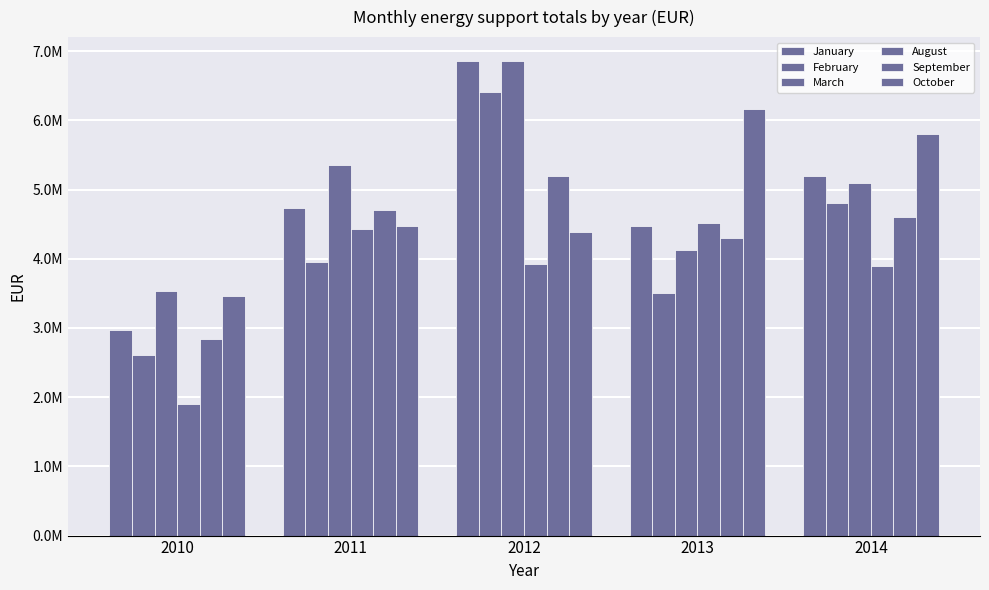

The value of March at 2011 is 7282132.4. True or false?

False